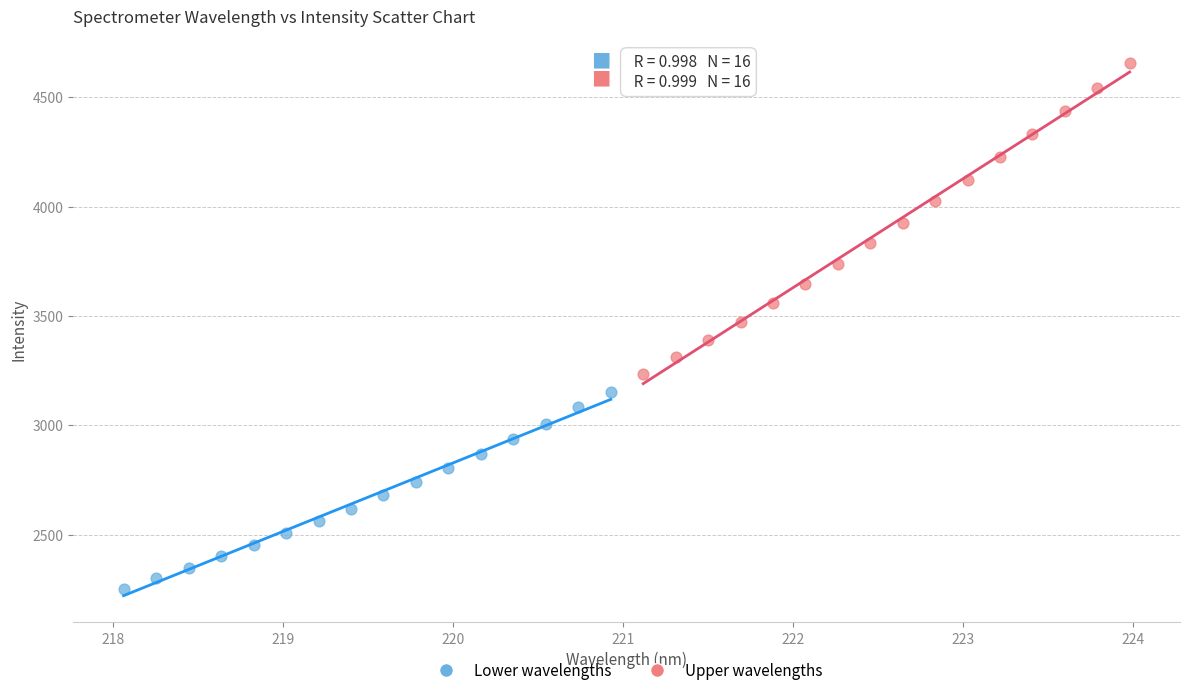

Which series contains the highest Y value?

Upper wavelengths